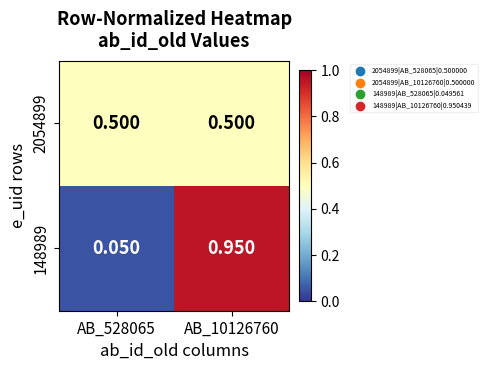

Is the value of 148989 at AB_10126760 greater than the value of 2054899 at AB_528065?

Yes